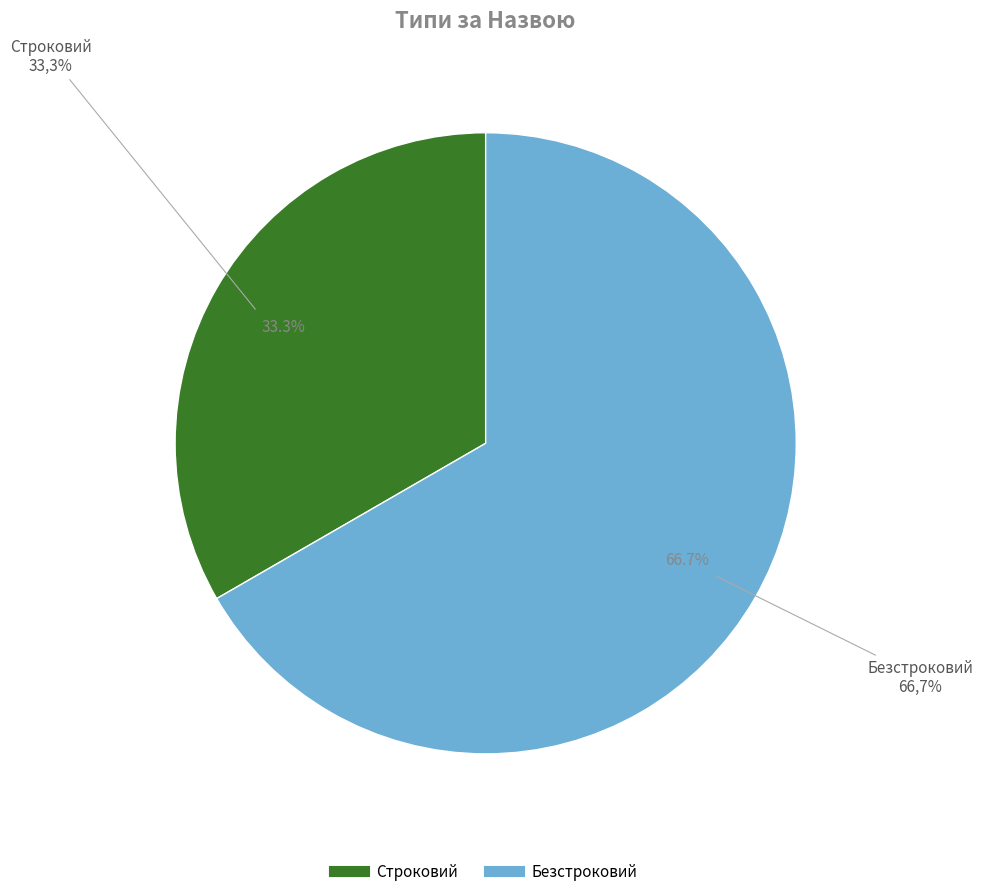

Combined, do Строковий and Безстроковий account for over 50%?

Yes